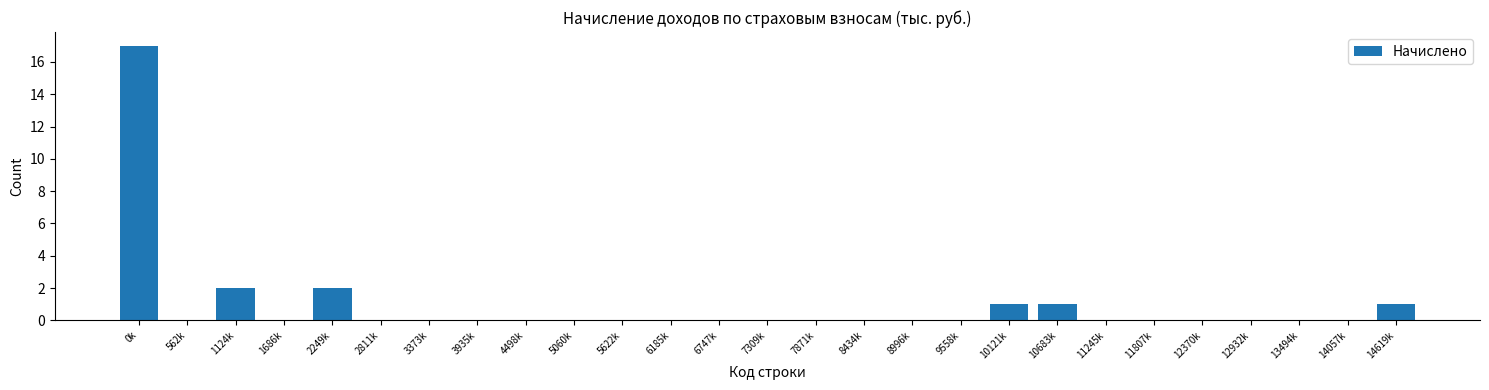

Reading right to left, extract all data points from this chart.

14619k=1	14057k=0	13494k=0	12932k=0	12370k=0	11807k=0	11245k=0	10683k=1	10121k=1	9558k=0	8996k=0	8434k=0	7871k=0	7309k=0	6747k=0	6185k=0	5622k=0	5060k=0	4498k=0	3935k=0	3373k=0	2811k=0	2249k=2	1686k=0	1124k=2	562k=0	0k=17